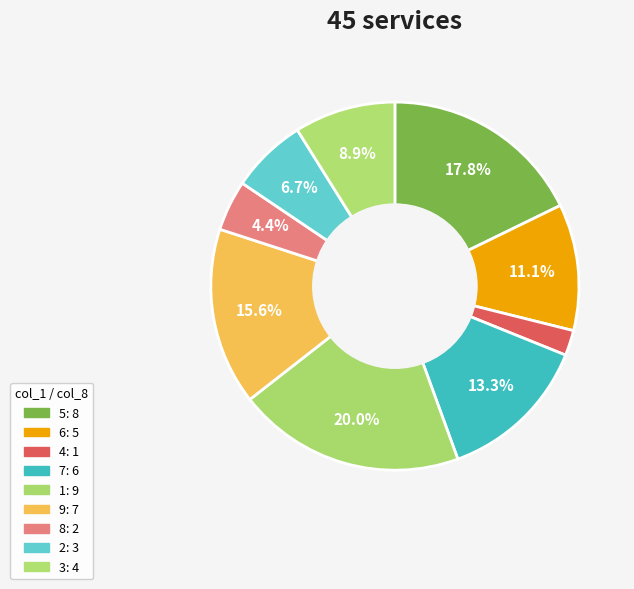

Is it true that 9 is 16% of the pie?

True